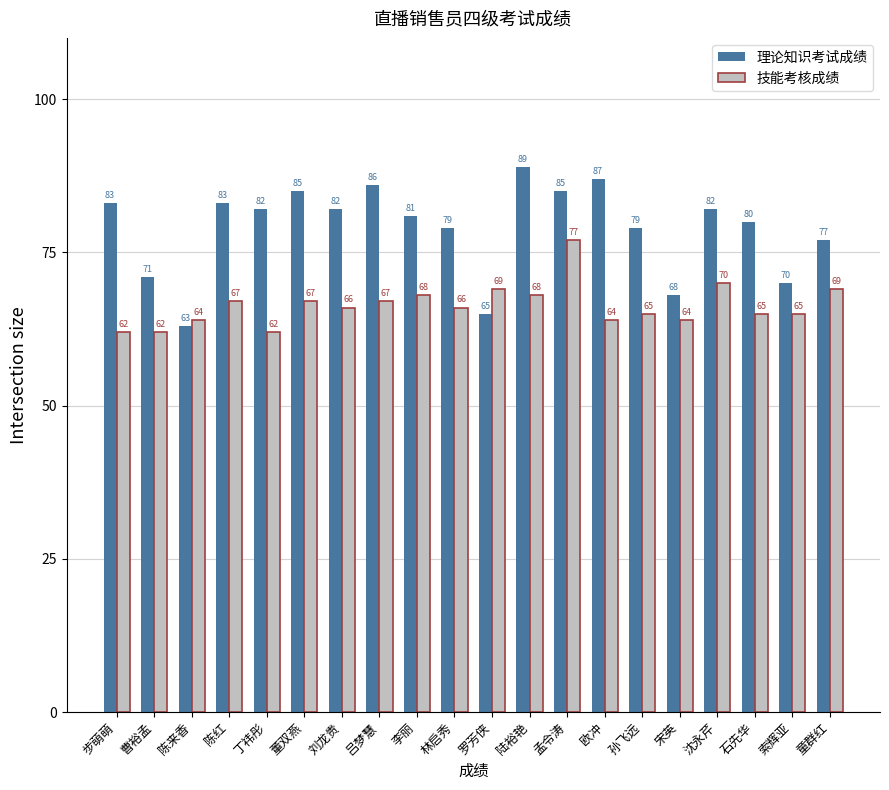

Where does the 理论知识考试成绩 series first go above 82?

步萌萌